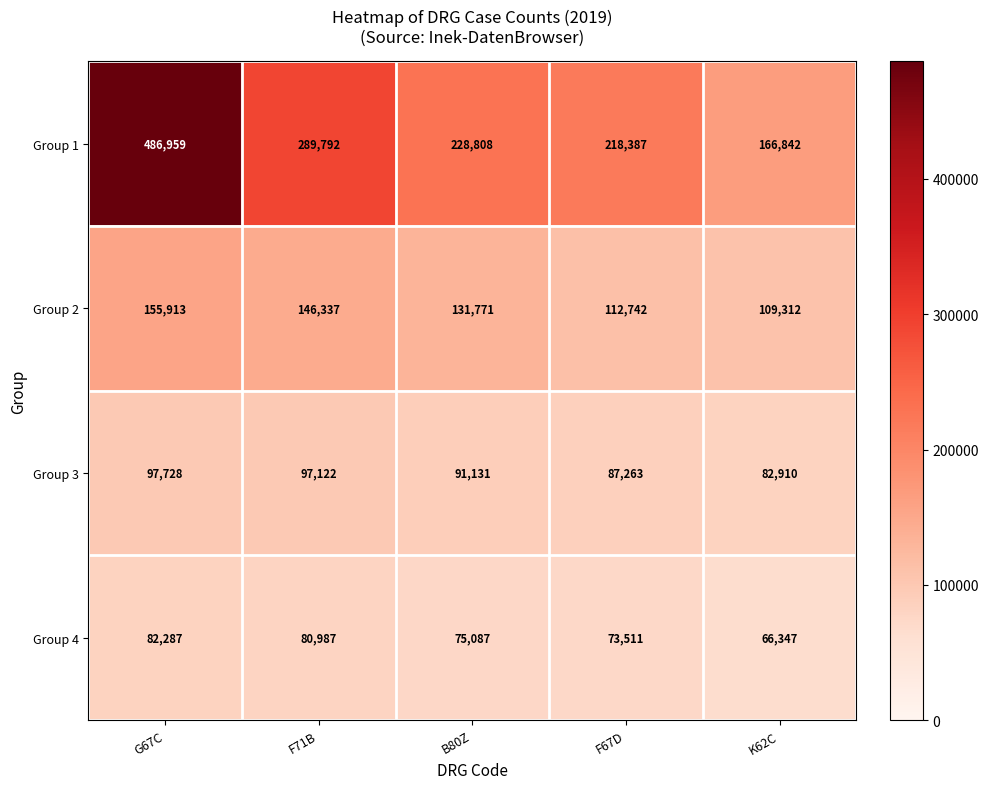

Is it true that Group 2 equals 131771 at B80Z?

True